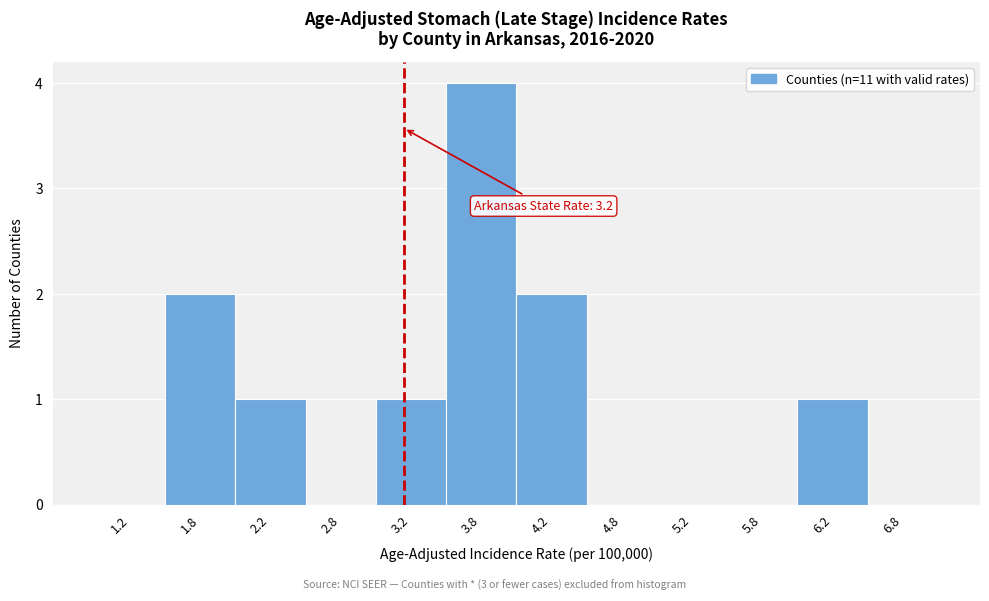

Which range on the x-axis has the tallest bar?

3.5 to 4.0